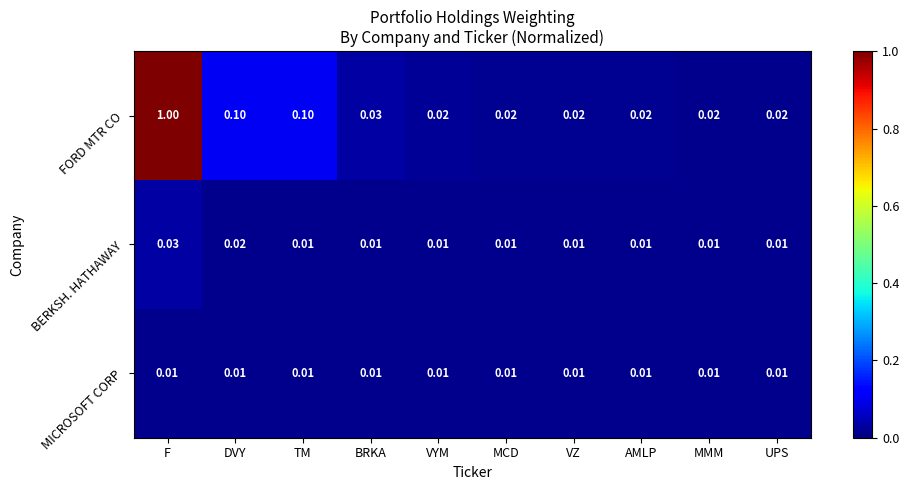

Which series has the largest total across all categories?

FORD MTR CO